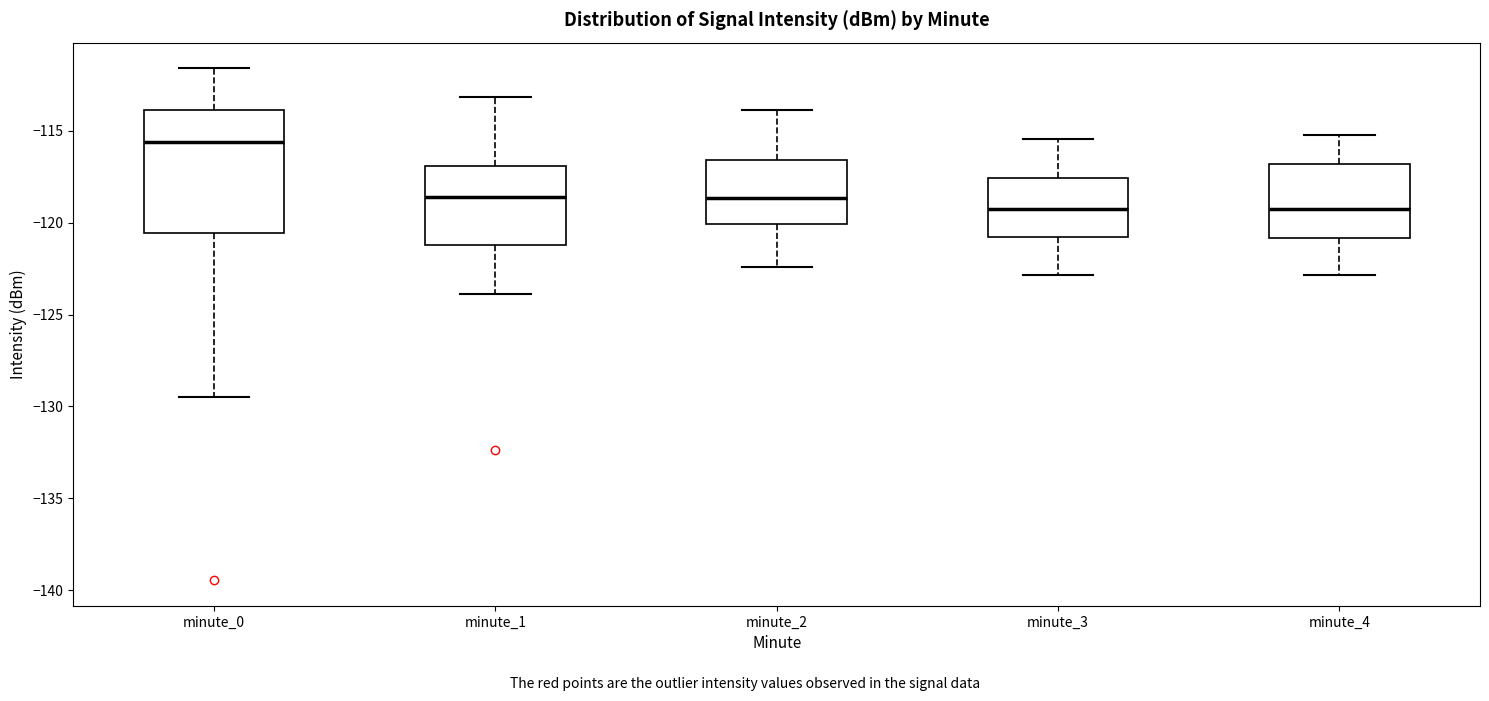

Where is the upper edge of the box for minute_1 on the y-axis? The values are not printed on the chart, so give them approximately, as read against the axis.

-117.0